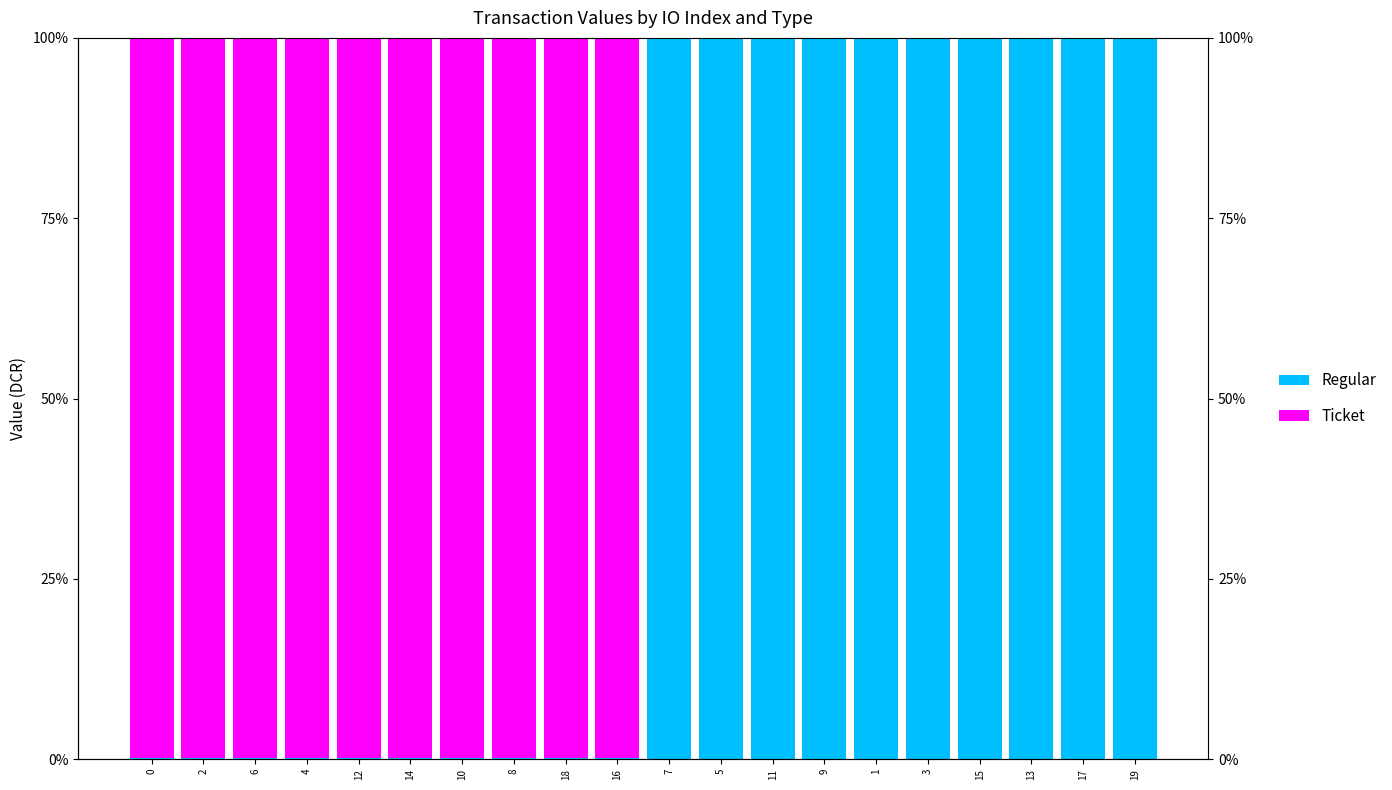

What is the label of the 9th bar from the right?

5